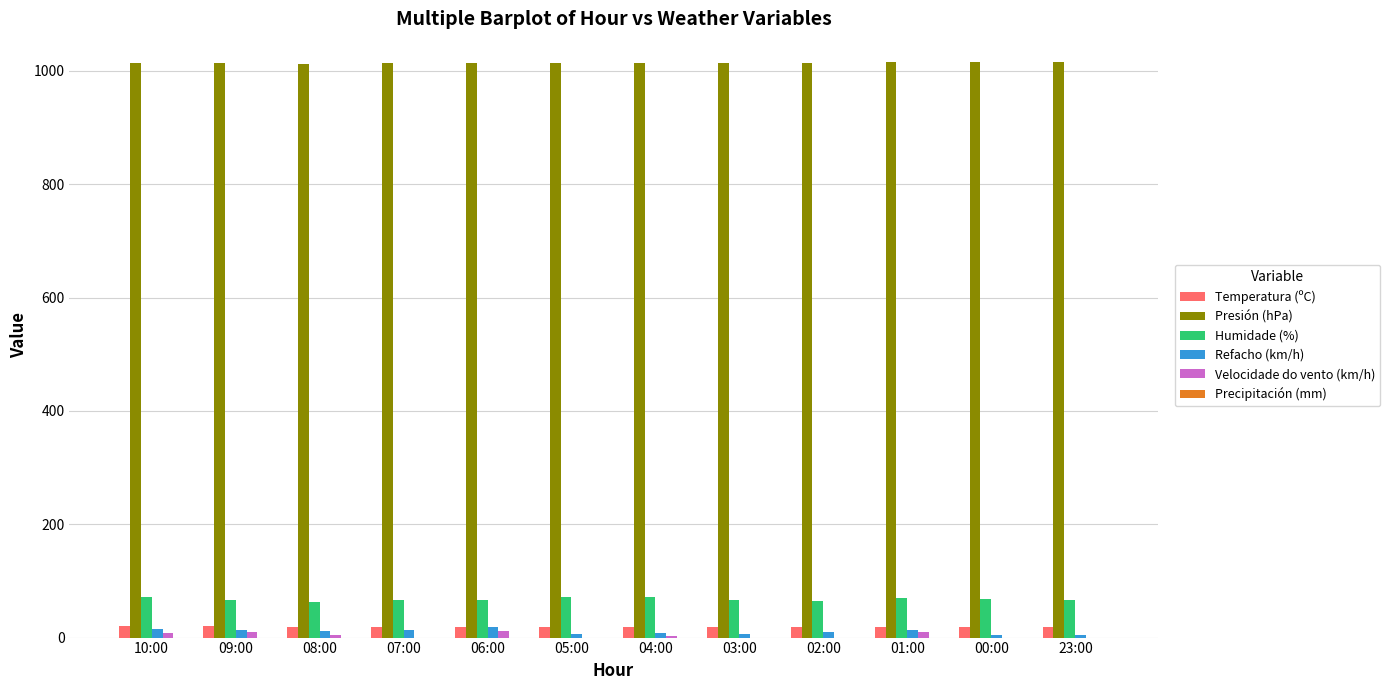

Is the value of Temperatura (ºC) at 08:00 greater than the value of Presión (hPa) at 01:00?

No